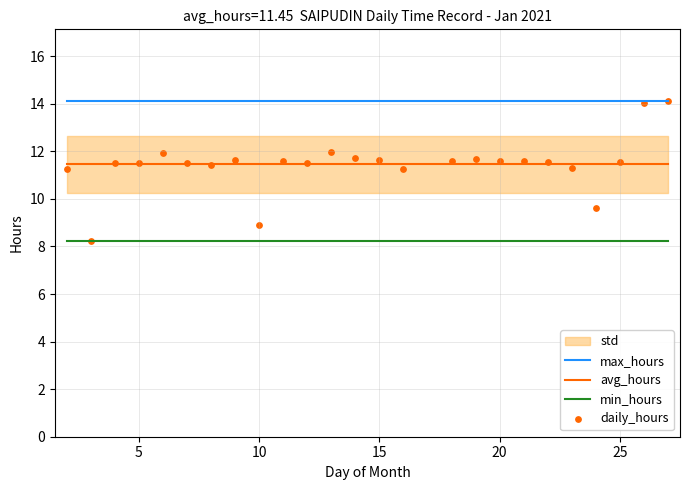

Which series has the largest total across all categories?

max_hours